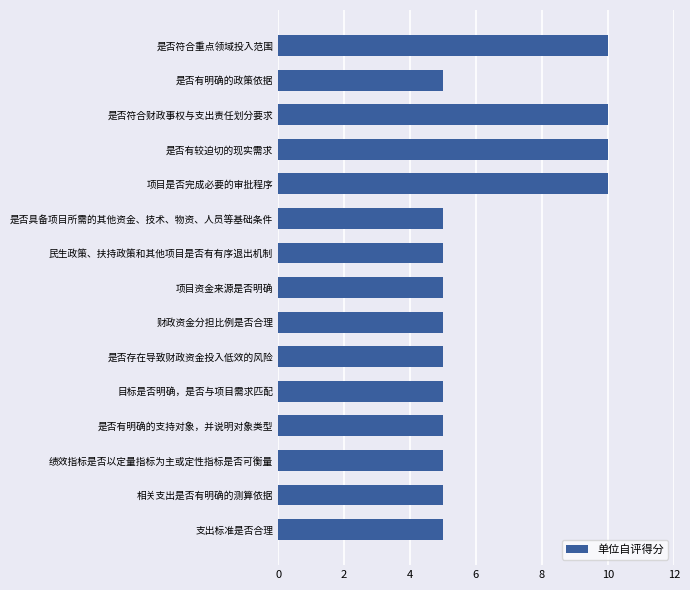

What is the minimum value shown in the chart?

5